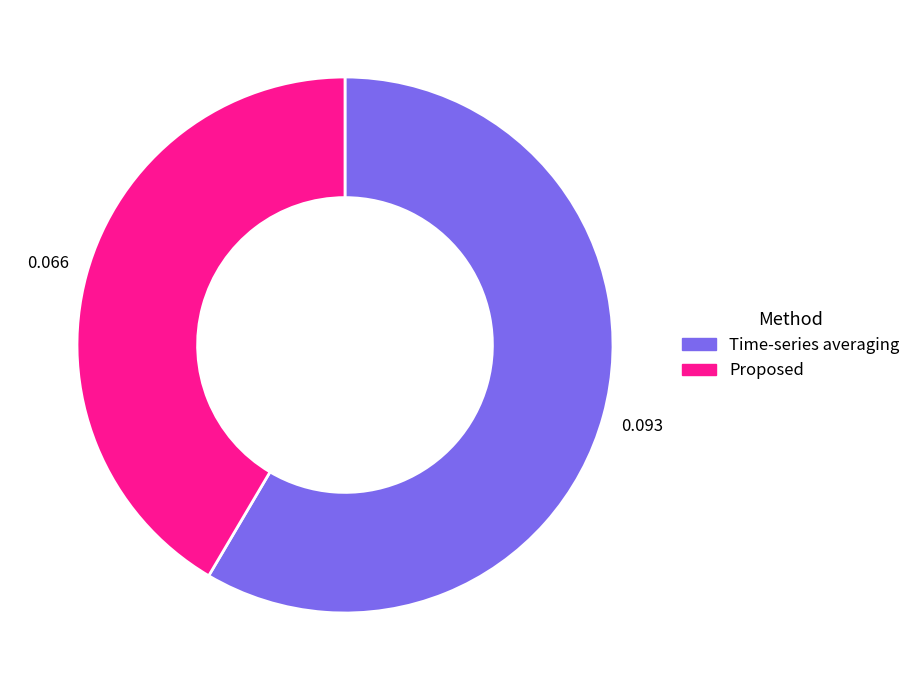

Which slice is the smallest?

Proposed